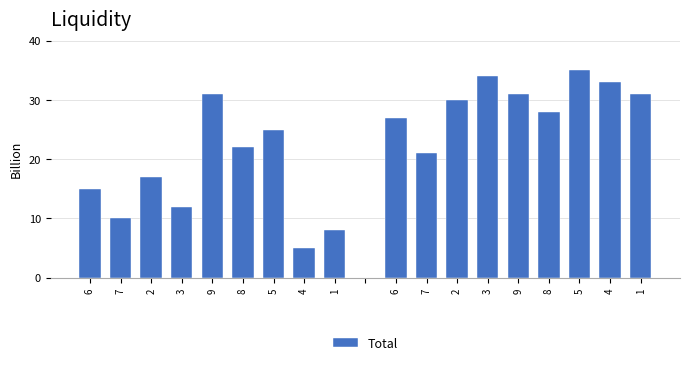

What is the maximum value shown in the chart?

35